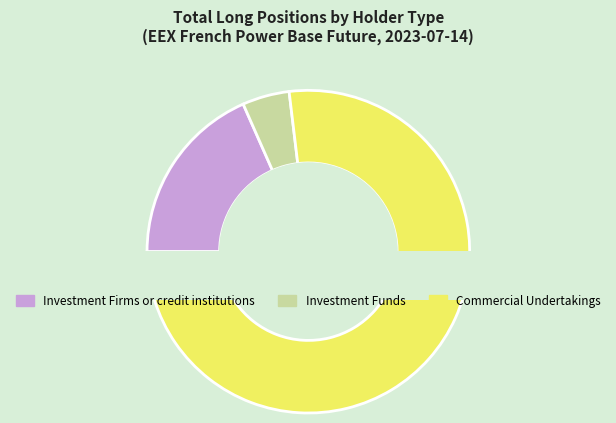

What percentage is the Investment Funds slice, to the nearest percent?

5%